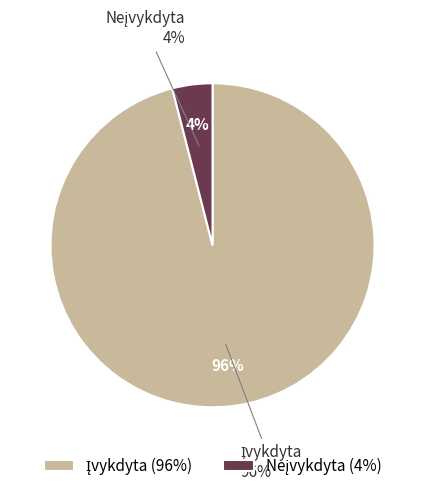

Which category has the biggest portion of the pie?

Įvykdyta